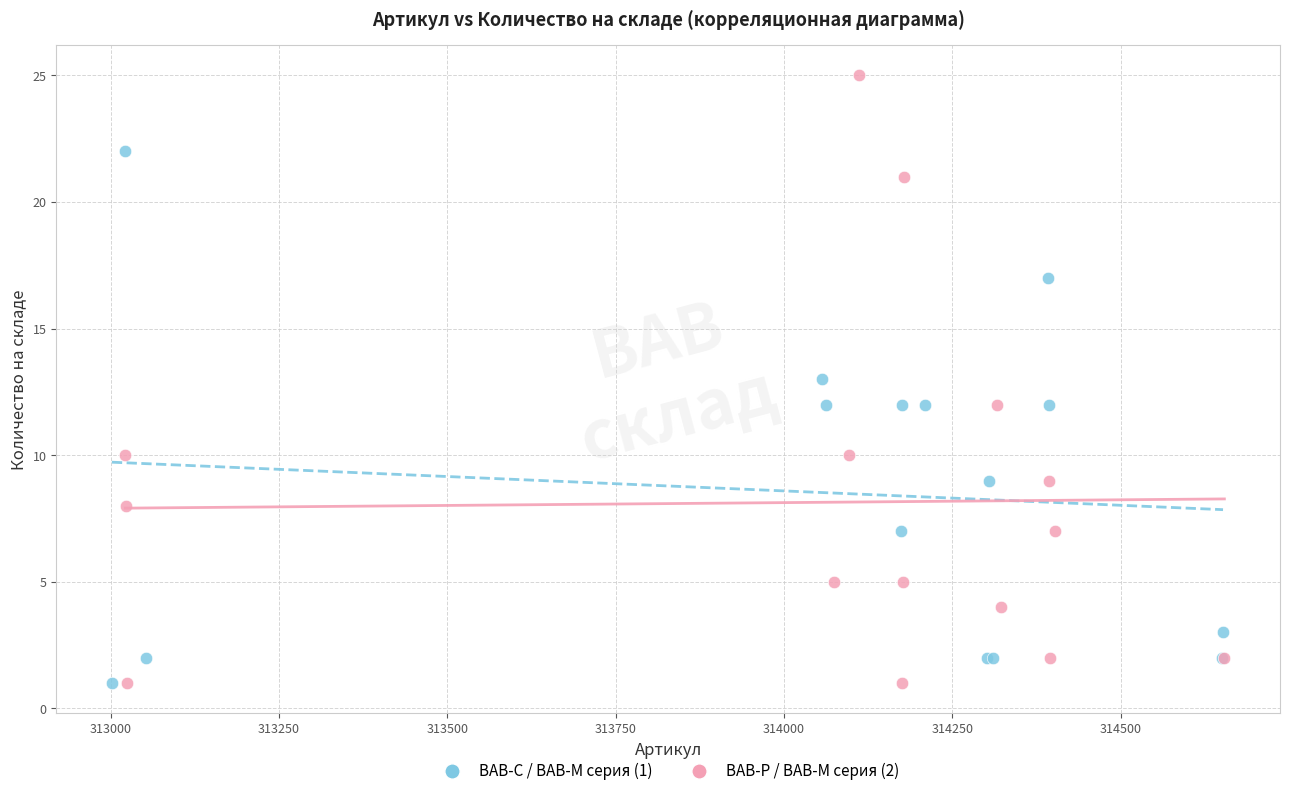

What are all the series names shown in the legend?

ВАВ-С / ВАВ-М серия (1), ВАВ-Р / ВАВ-М серия (2)